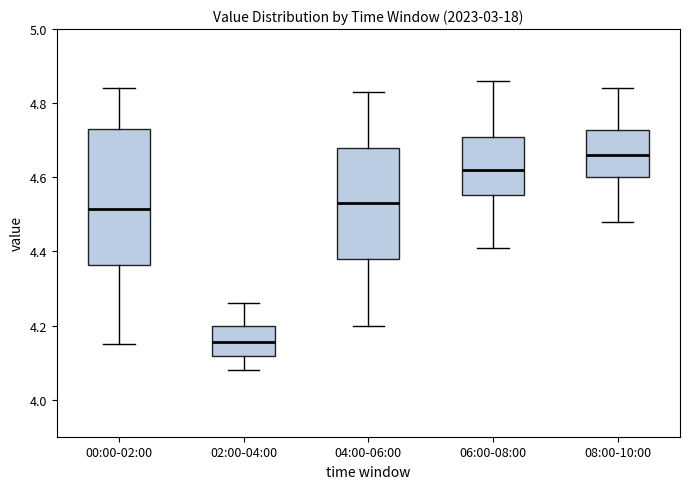

Where is the lower edge of the box for 02:00-04:00 on the y-axis? The values are not printed on the chart, so give them approximately, as read against the axis.

4.12